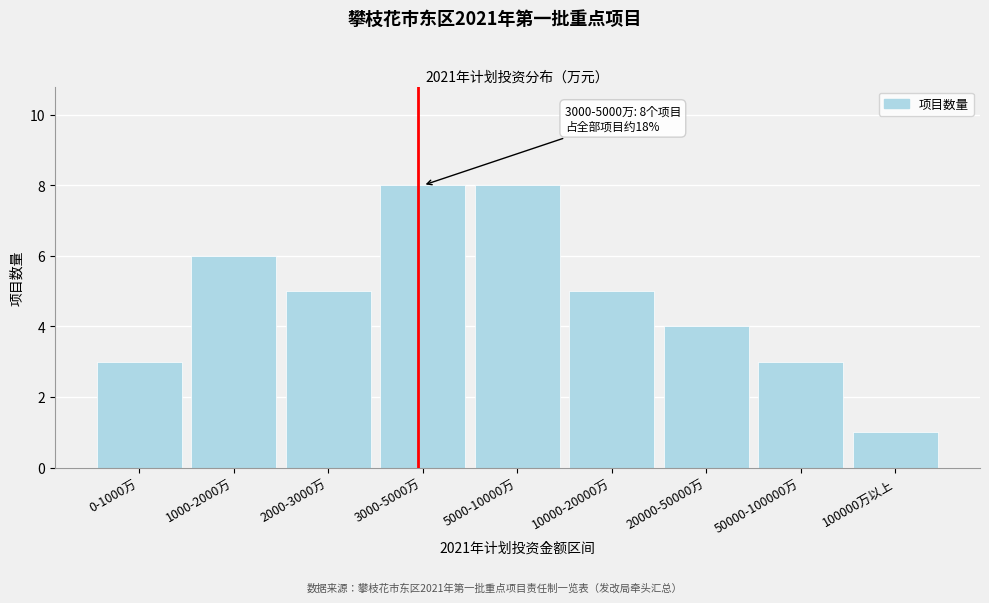

Reading left to right, extract all data points from this chart.

3	6	5	8	8	5	4	3	1